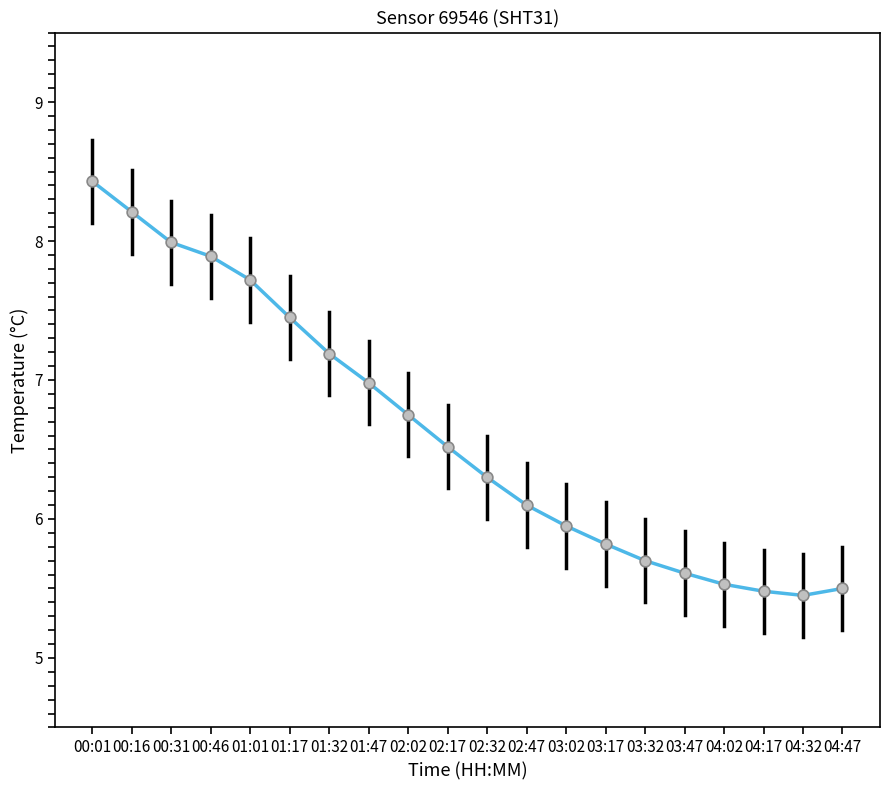

Between 00:01 and 03:02, which is larger?

00:01